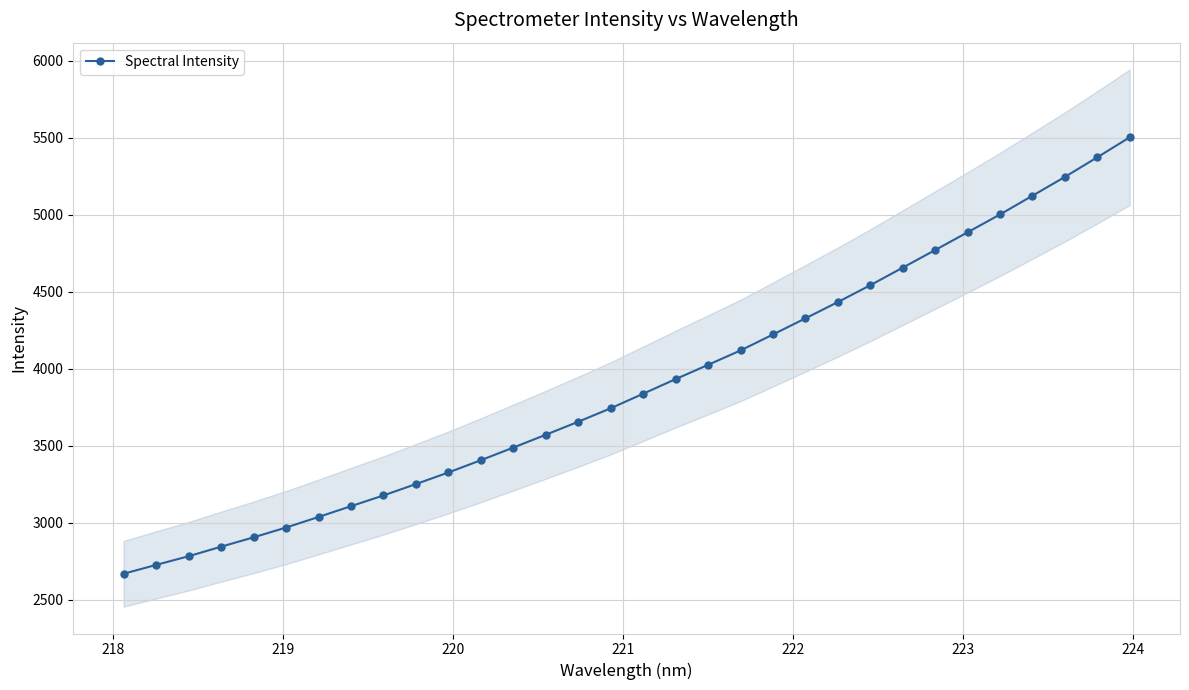

What is the maximum value for Spectral Intensity?

5503.6